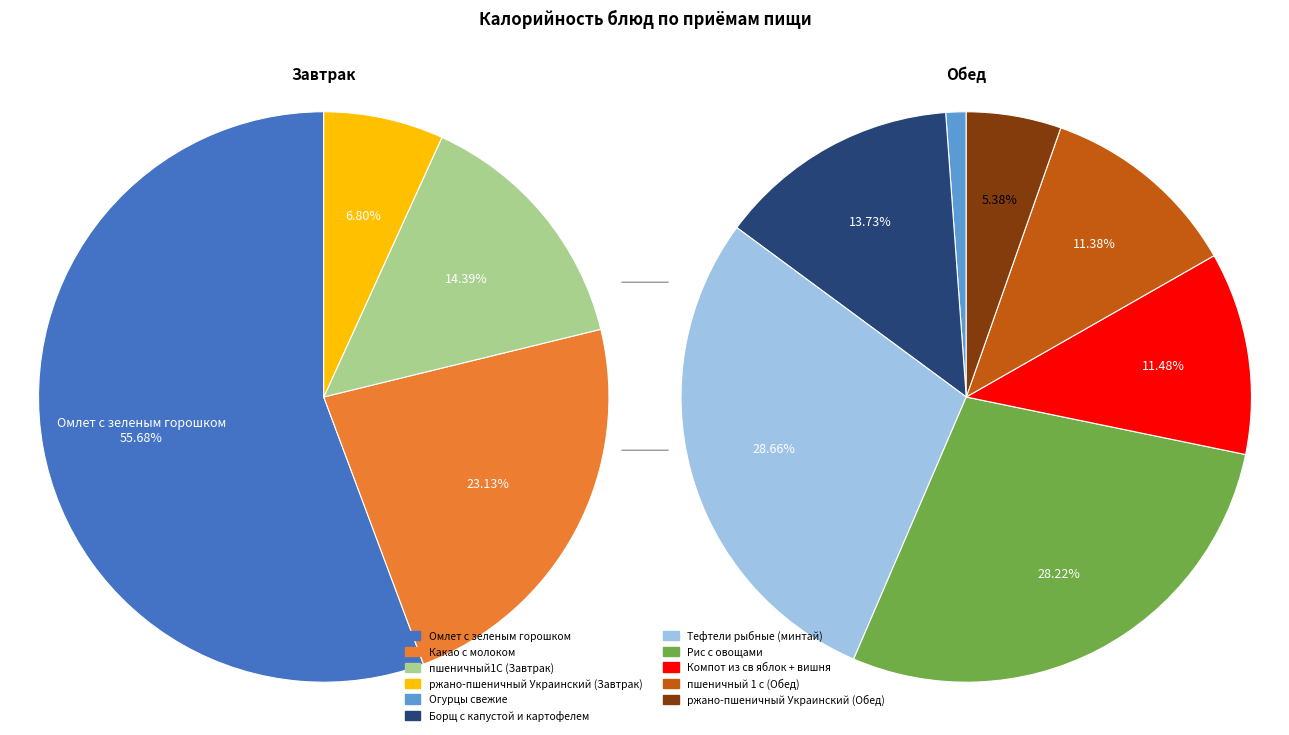

What is the change in value from Какао с молоком to Компот из св яблок + вишня?

-56.8